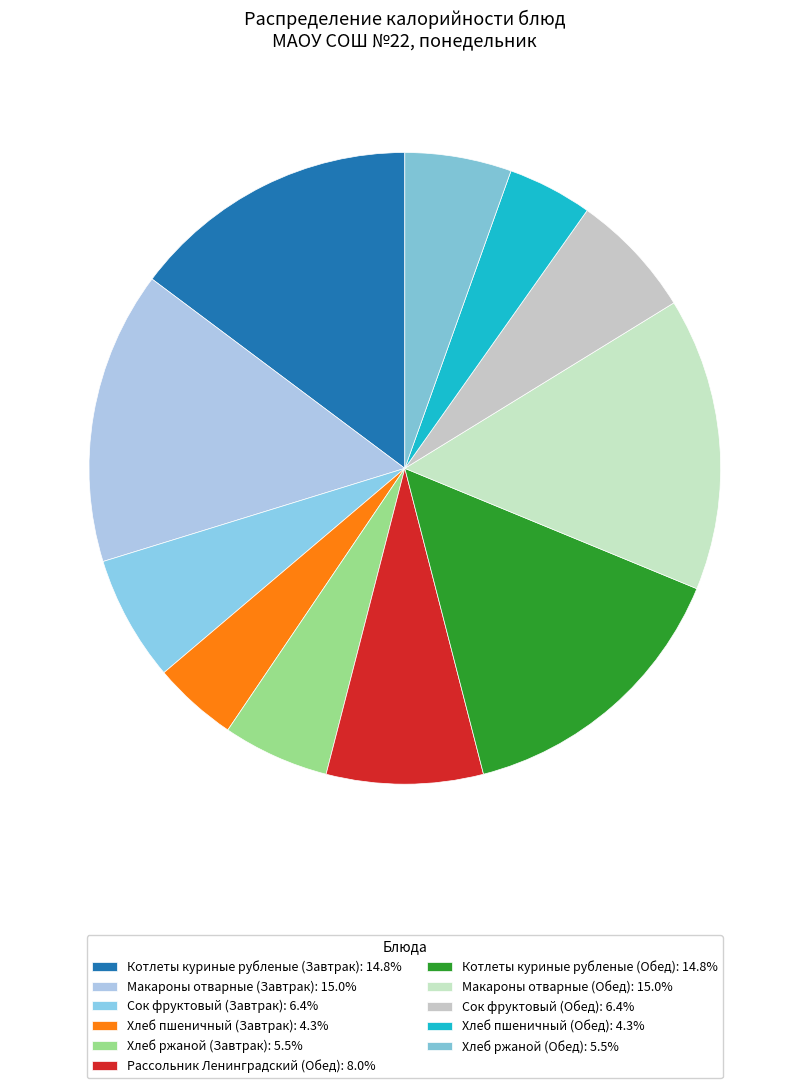

Rank the categories by value from highest to lowest.

Макароны отварные (Завтрак), Макароны отварные (Обед), Котлеты куриные рубленые (Завтрак), Котлеты куриные рубленые (Обед), Рассольник Ленинградский (Обед), Сок фруктовый (Завтрак), Сок фруктовый (Обед), Хлеб ржаной (Завтрак), Хлеб ржаной (Обед), Хлеб пшеничный (Завтрак), Хлеб пшеничный (Обед)